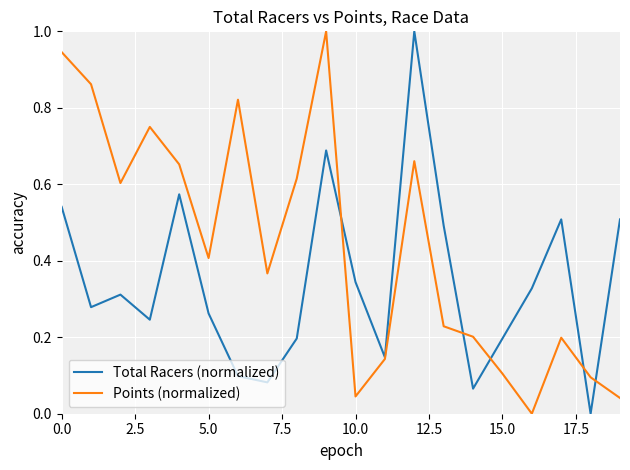

Rank the series by their average value, from lowest to highest.

Total Racers (normalized), Points (normalized)